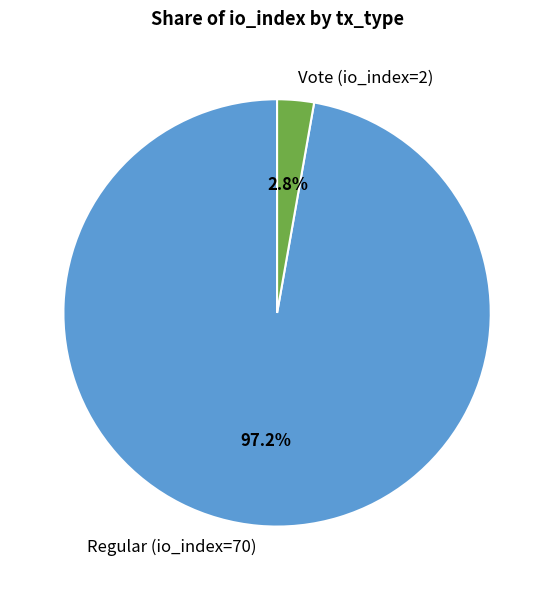

Between Regular (io_index=70) and Vote (io_index=2), which is larger?

Regular (io_index=70)